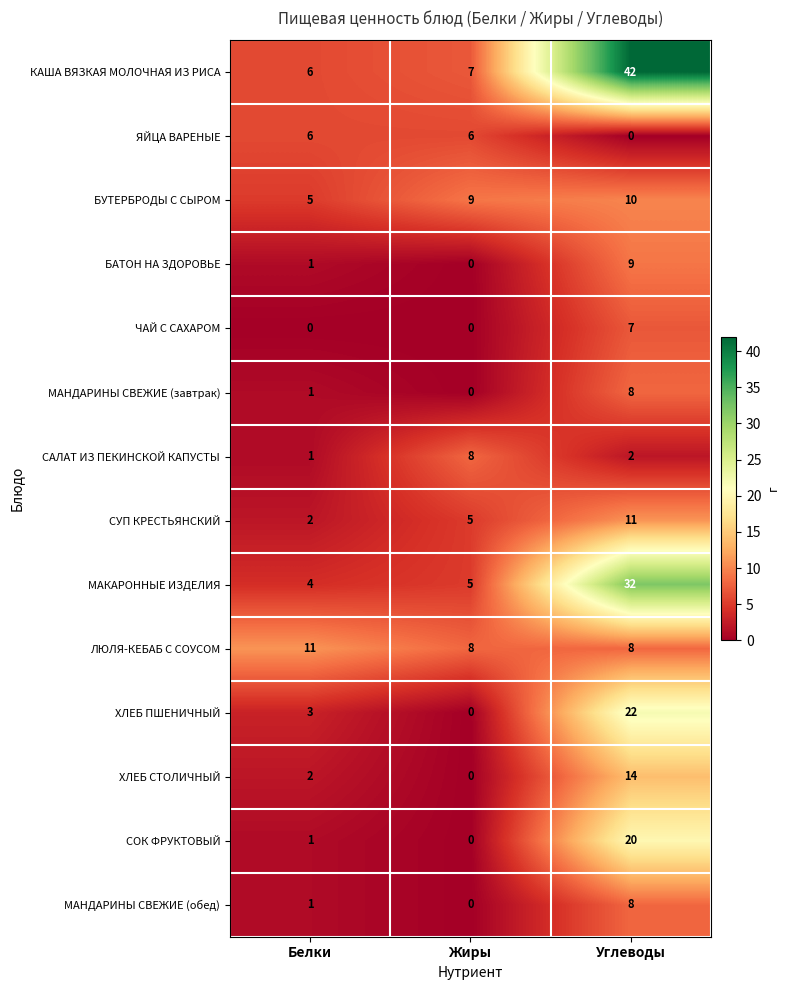

What is the spread (max minus min) of values at Белки?

11